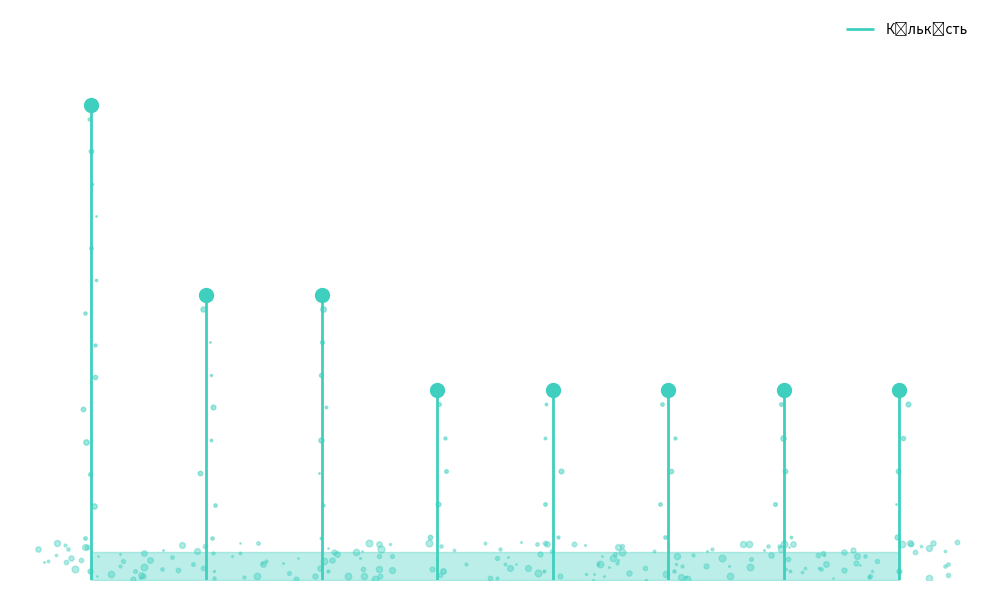

At which label is the value closest to 3?

Ампульна маска з екстрактом